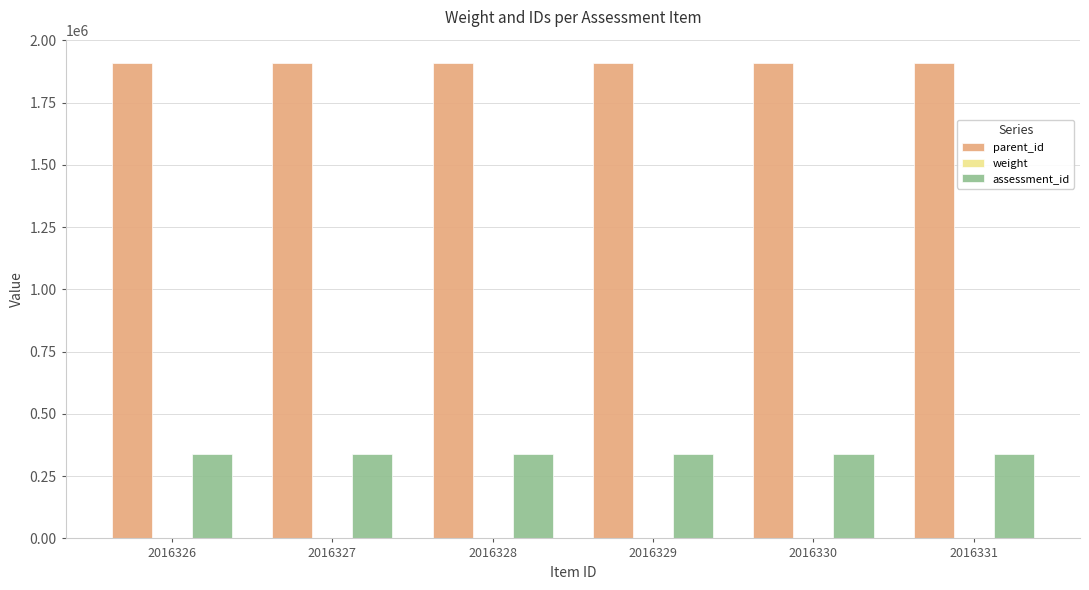

The parent_id series shows 1907736 at 2016328. True or false?

True